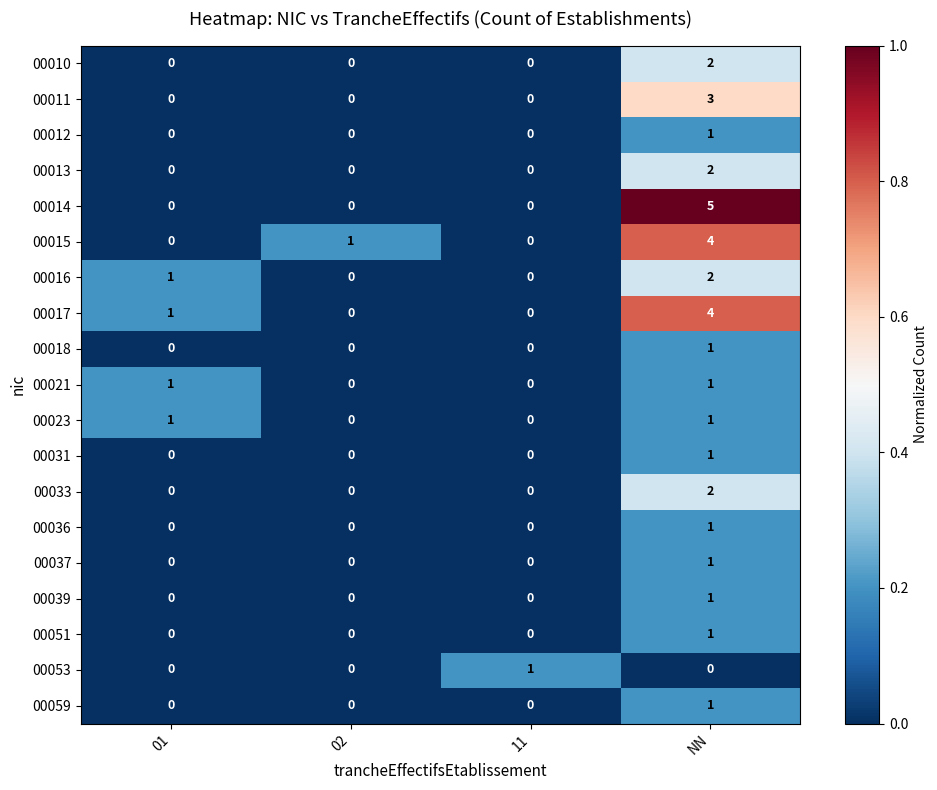

Count the number of data series in this chart.

19